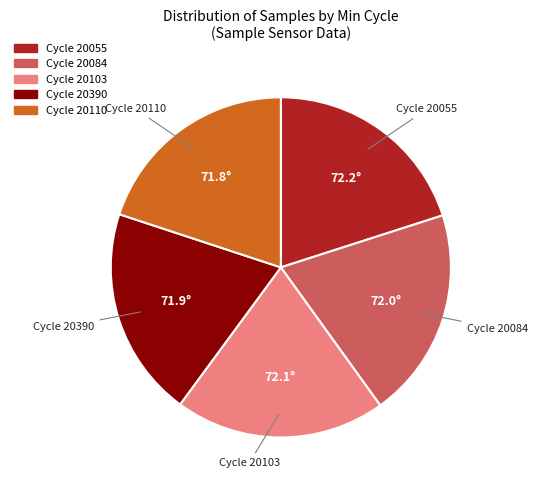

Is there a majority slice in this chart?

No